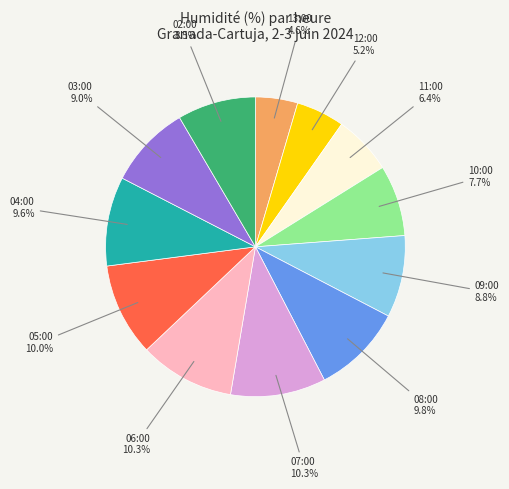

To the nearest percent, what is the average slice percentage?

8%